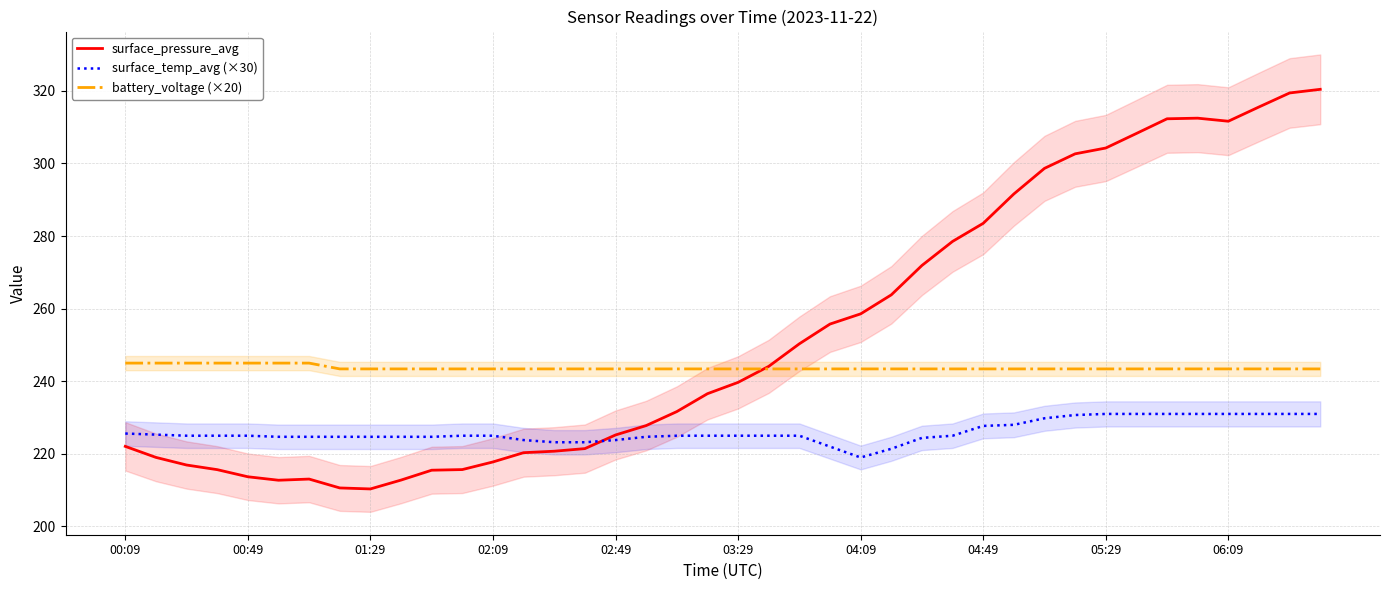

What is the minimum value for battery_voltage (×20)?

243.4